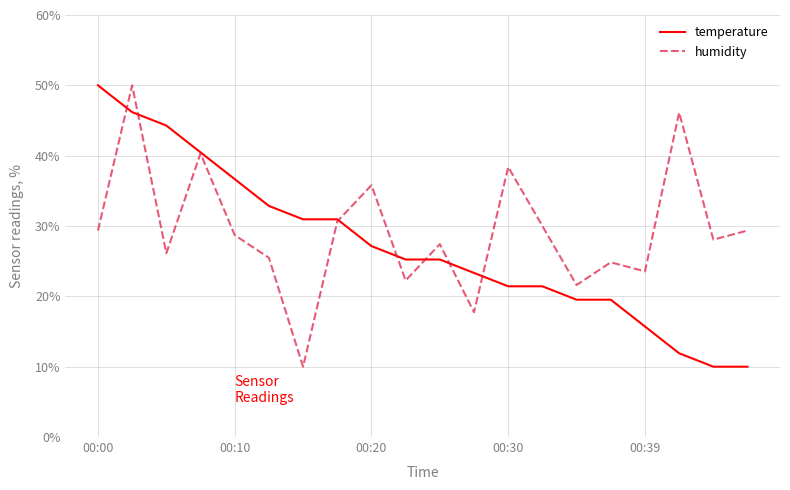

What is the lowest value of the temperature series?

10.0